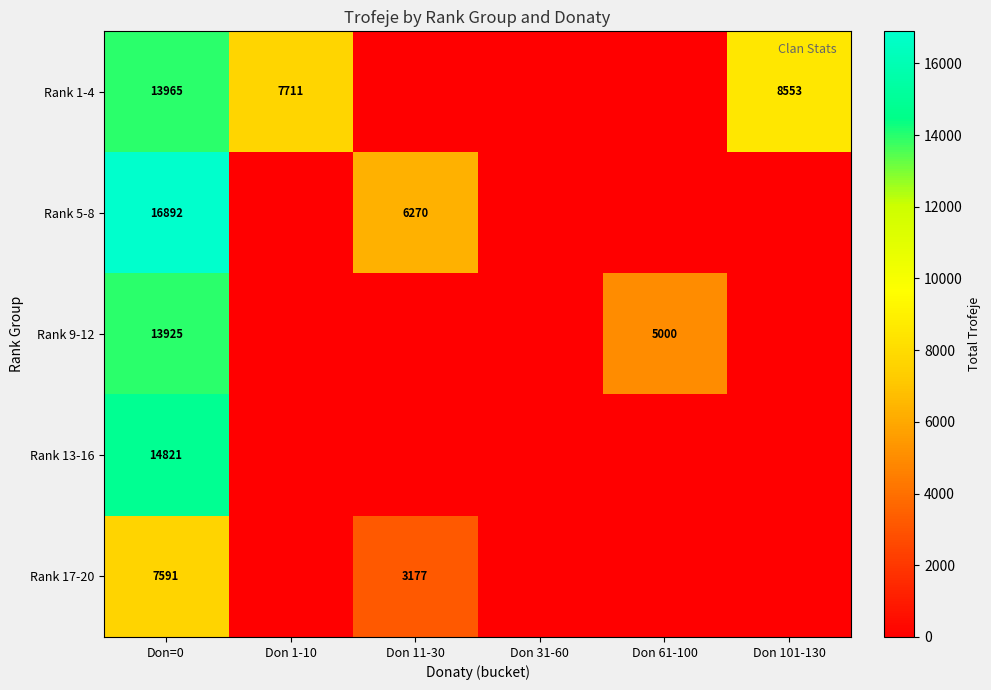

How many series are shown in this chart?

5